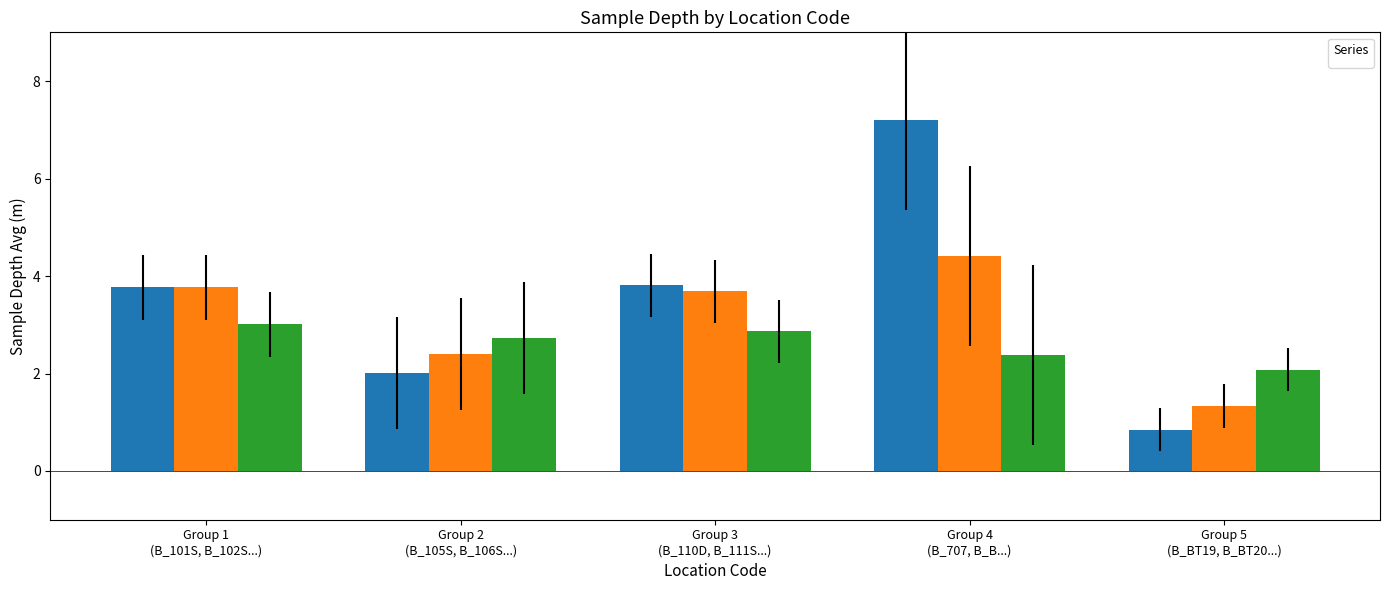

What position from the right is B_BT4?

1